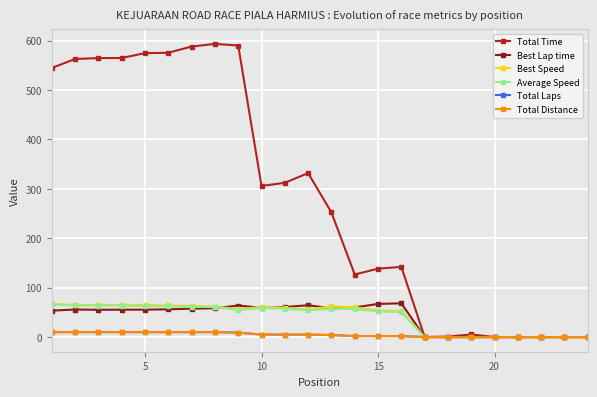

What is the sum of all Best Speed values?

976.2